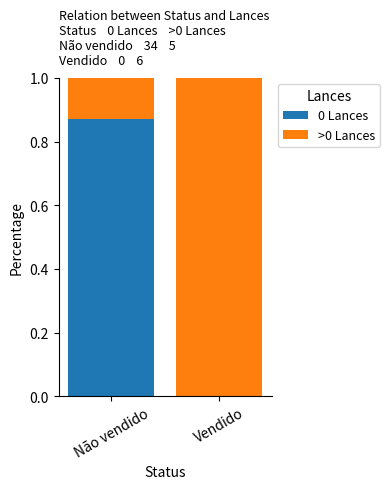

Is it true that 0 Lances equals 0.5 at Não vendido?

False